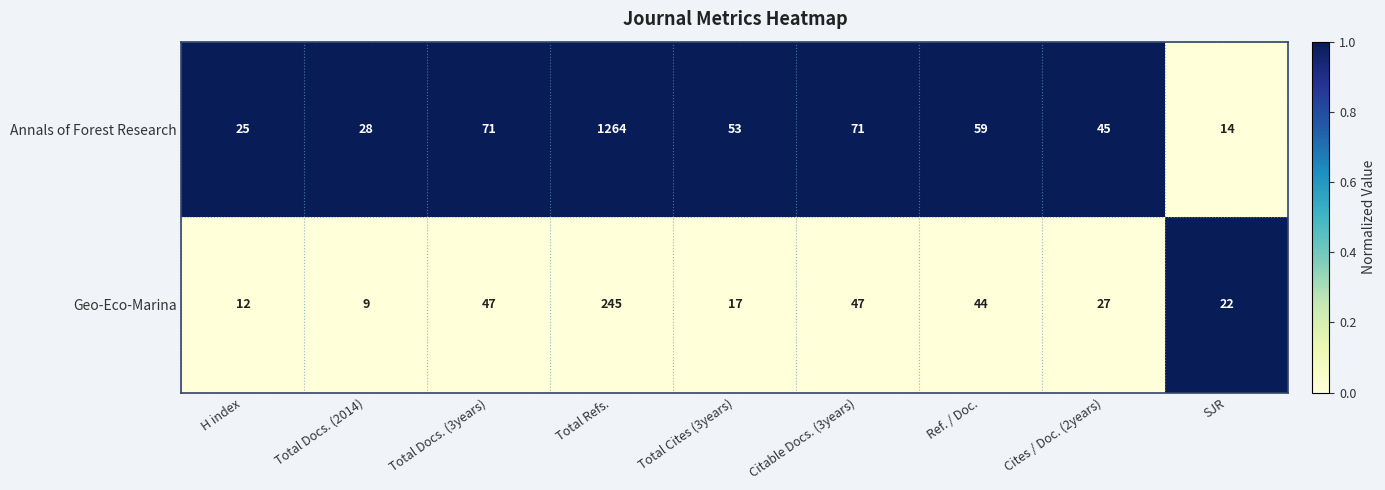

Count the number of data series in this chart.

2